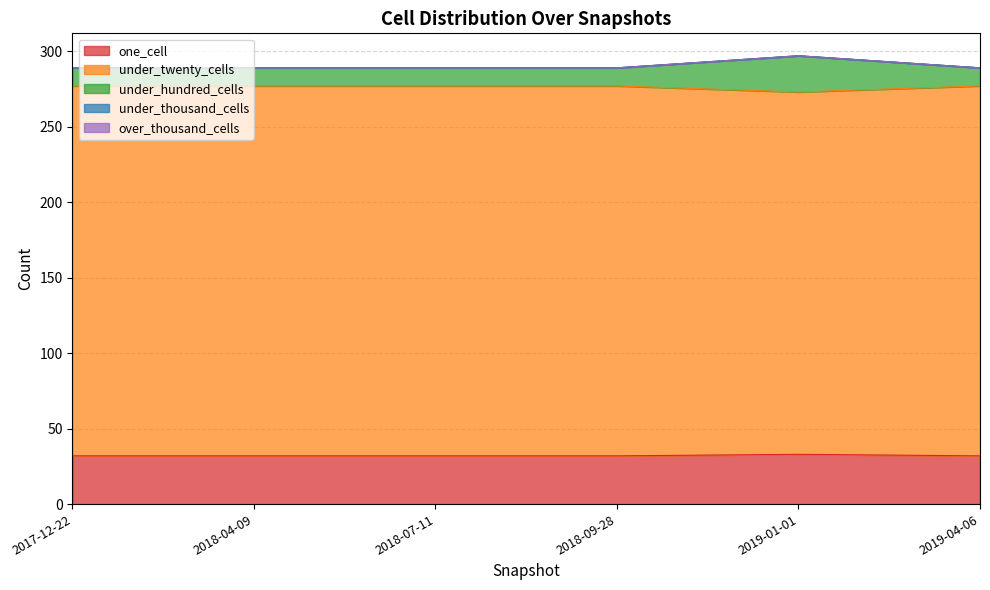

The under_twenty_cells series shows 277 at 2018-09-28. True or false?

True